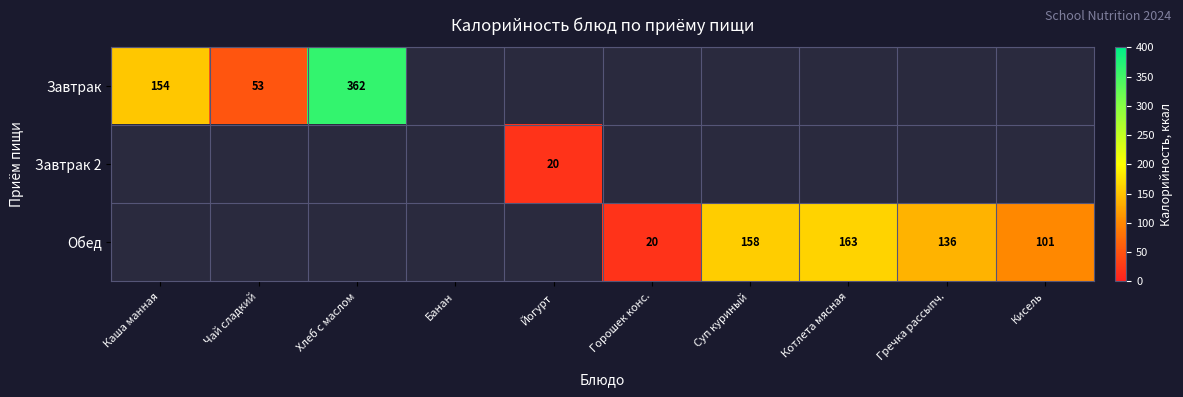

At which category does the chart reach its minimum across all series?

Йогурт